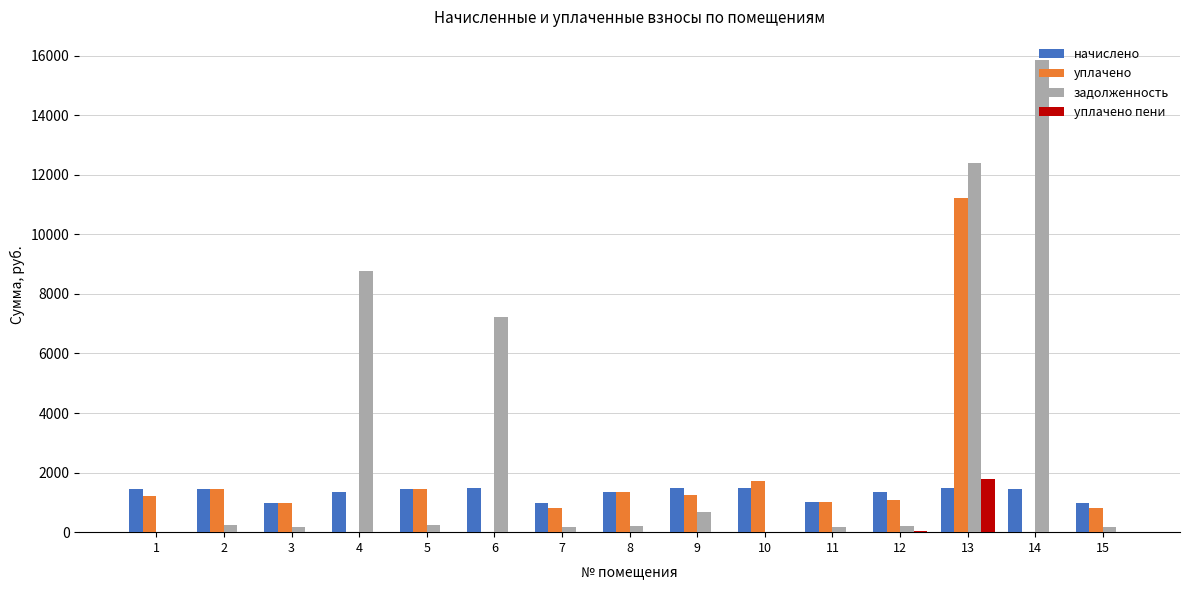

Which series has the largest total across all categories?

задолженность